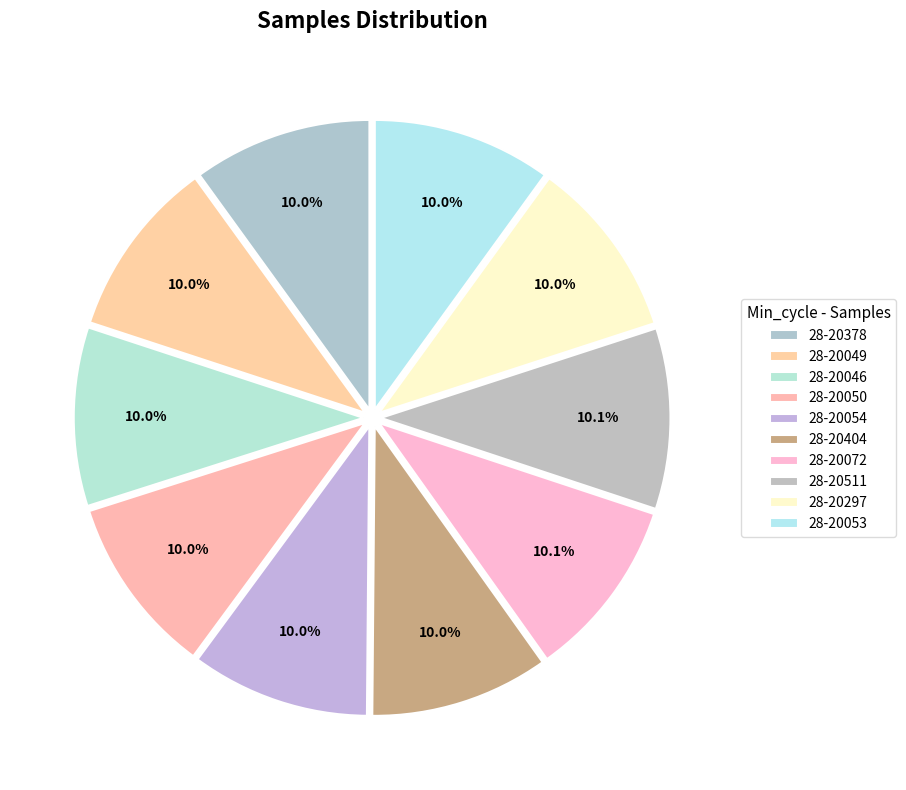

What percentage is the 28-20378 slice, to the nearest percent?

10%